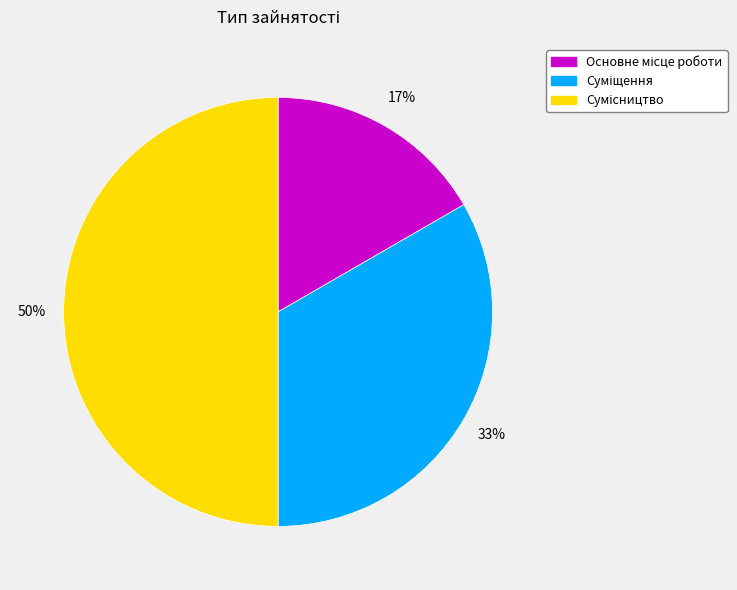

Count the number of slices in the pie.

3